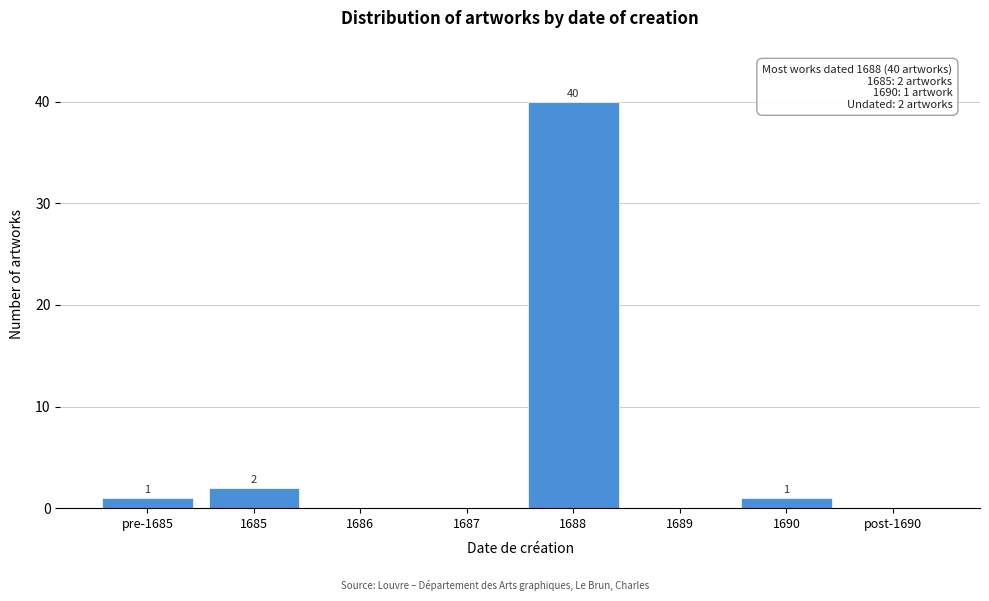

Reading right to left, transcribe all the data shown in this chart.

post-1690=0	1690=1	1689=0	1688=40	1687=0	1686=0	1685=2	pre-1685=1